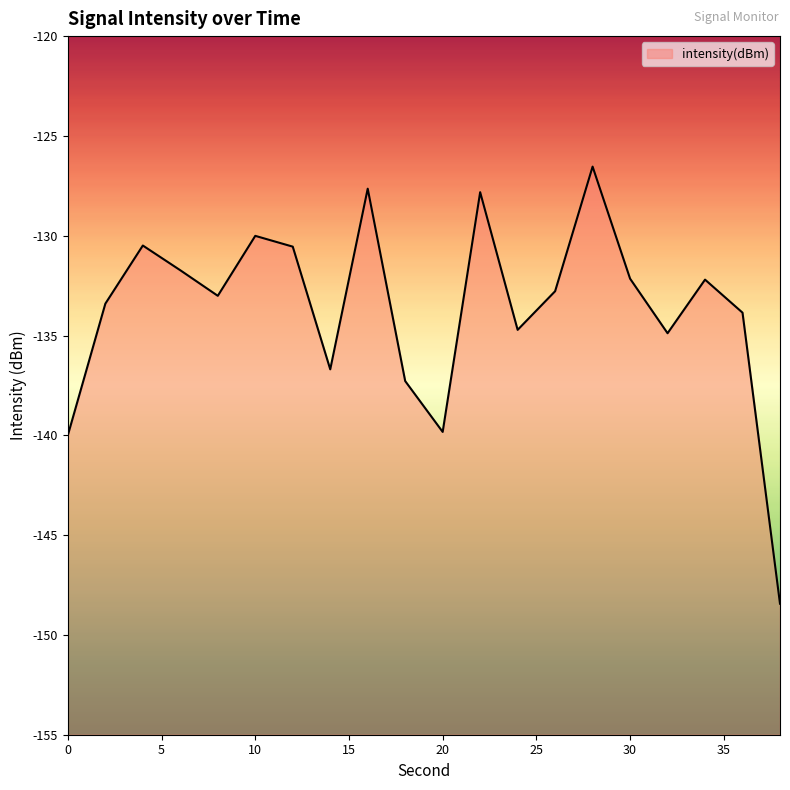

How many lines are shown in the chart?

1